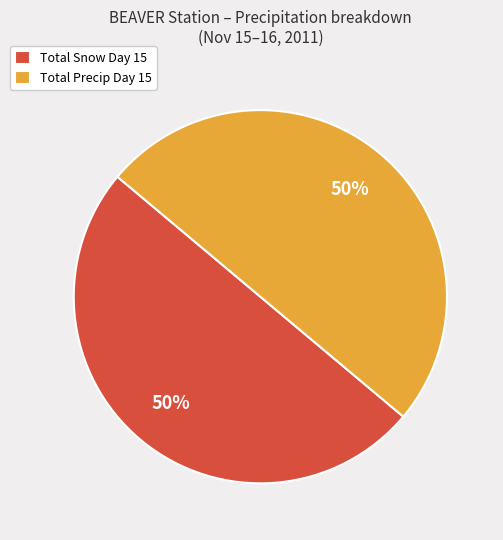

How many segments does this pie chart have?

2